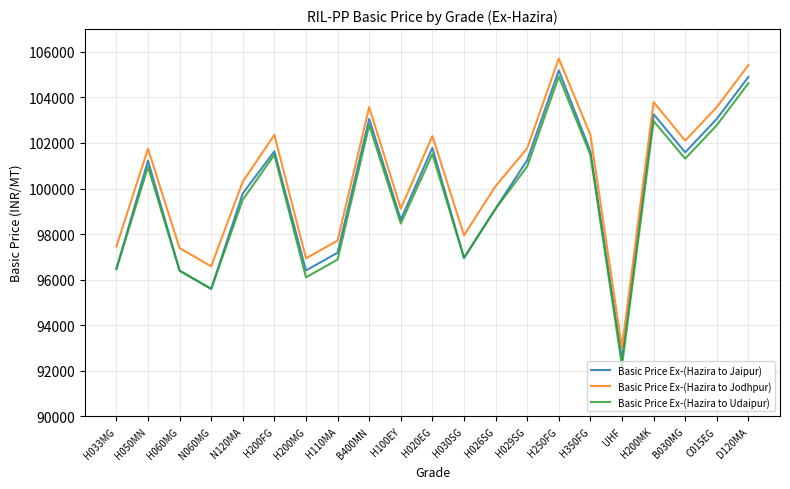

What is the difference between the highest and lowest values at H200FG?

874